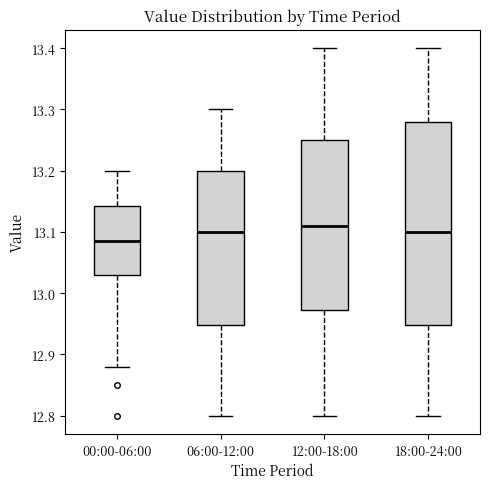

Where does the median line of the box for 18:00-24:00 sit on the y-axis? The values are not printed on the chart, so give them approximately, as read against the axis.

13.10